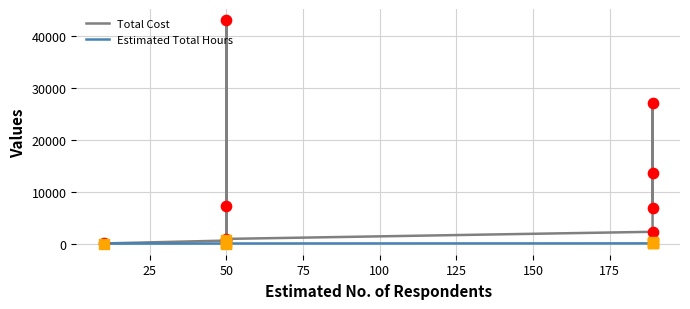

Which series has the largest total across all categories?

Total Cost